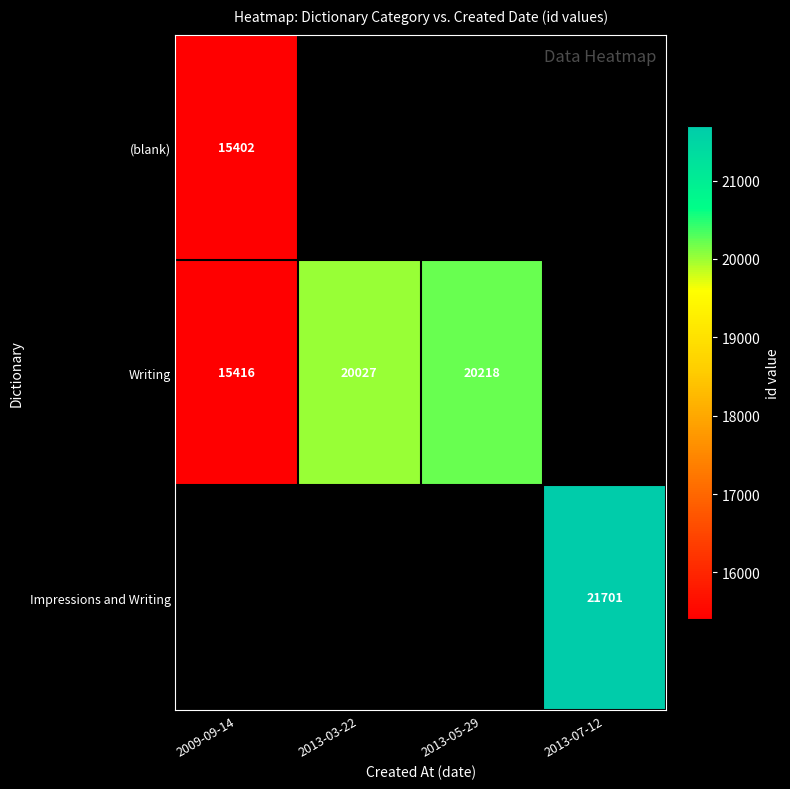

The value of Writing at 2009-09-14 is 15416. True or false?

True